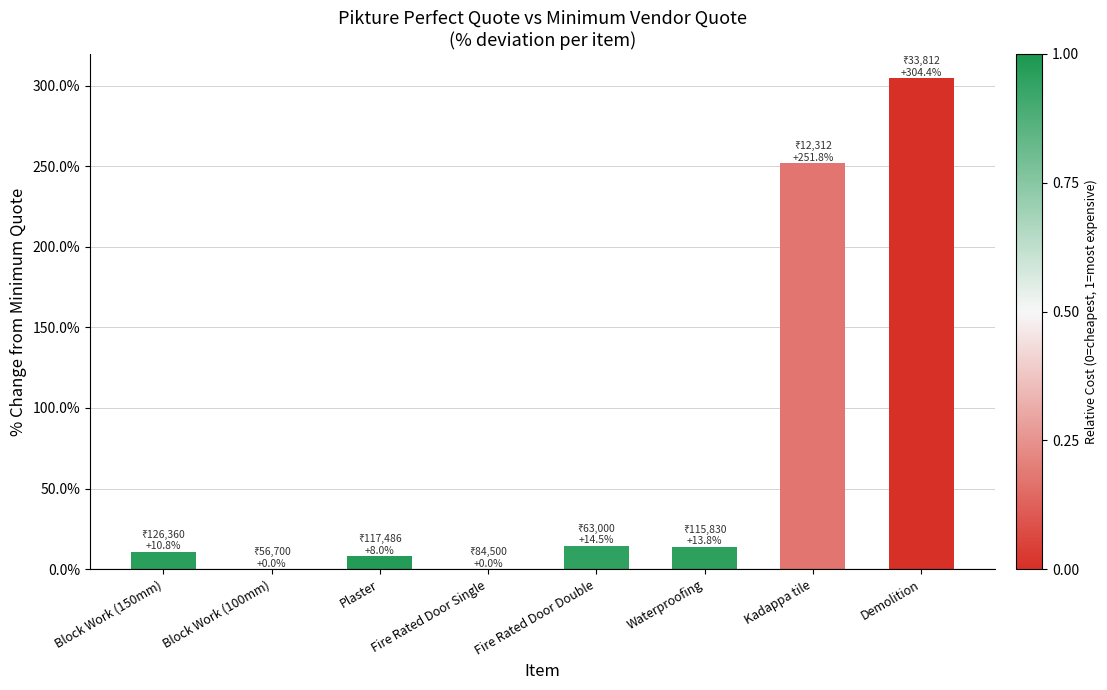

True or false: the data shows 10.8 at Block Work (150mm).

True